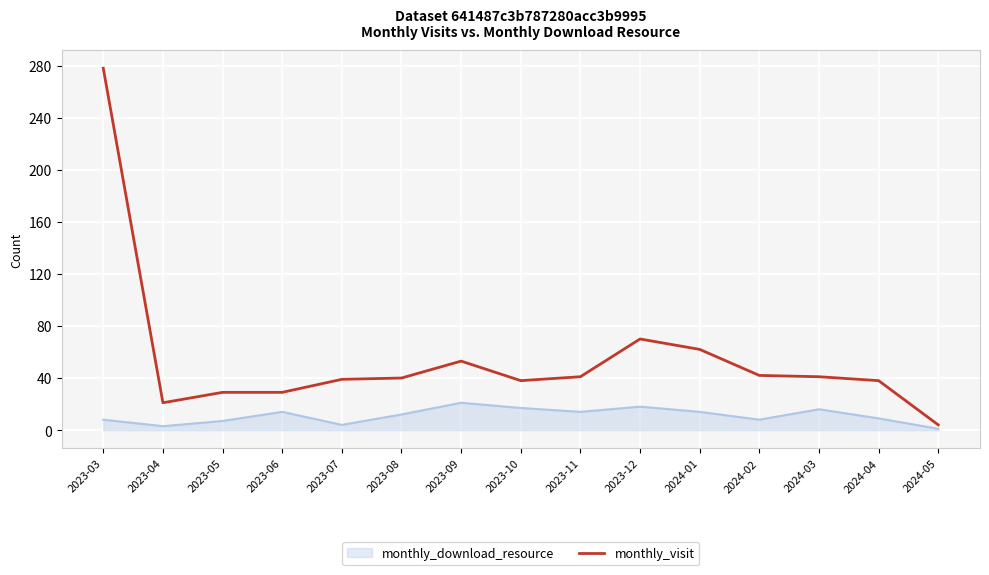

List the series in order of their overall mean, highest first.

monthly_visit, monthly_download_resource